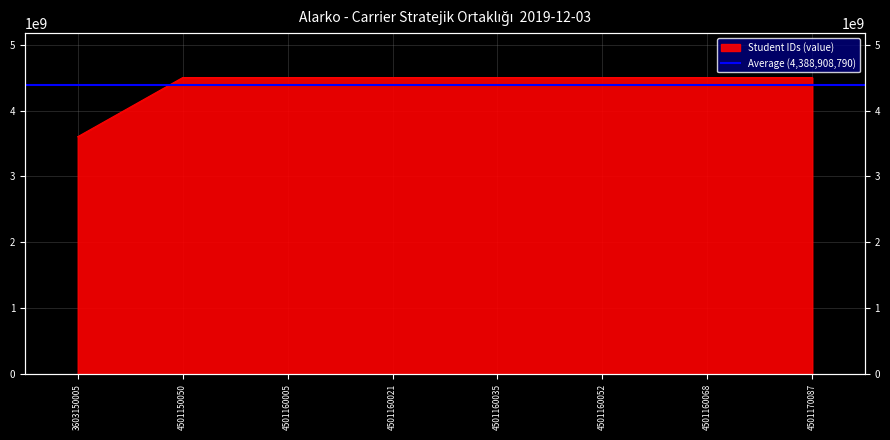

What is the average value?

4388908790